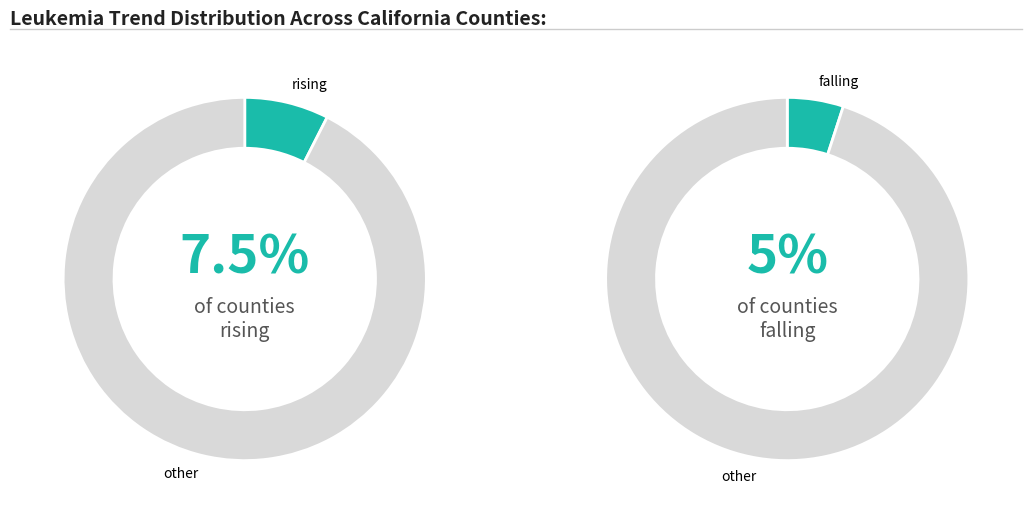

To the nearest percent, what is the difference between the falling and stable slice percentages?

82%